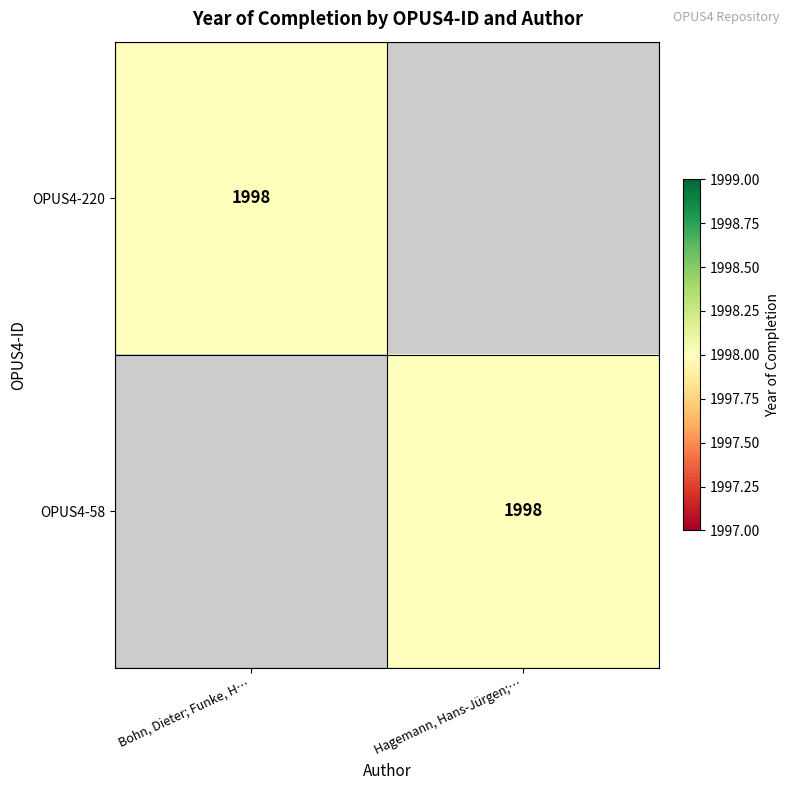

Is it true that OPUS4-58 equals 1998 at Hagemann, Hans-Jürgen;…?

True